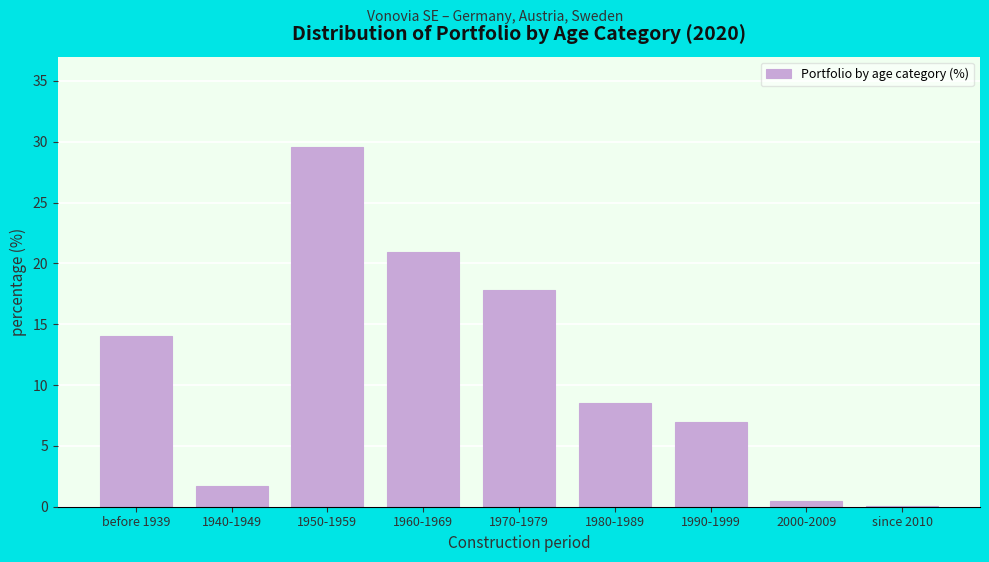

Reading right to left, list all the values displayed in this chart.

since 2010=0.1	2000-2009=0.5	1990-1999=7.0	1980-1989=8.5	1970-1979=17.8	1960-1969=20.9	1950-1959=29.6	1940-1949=1.7	before 1939=14.0